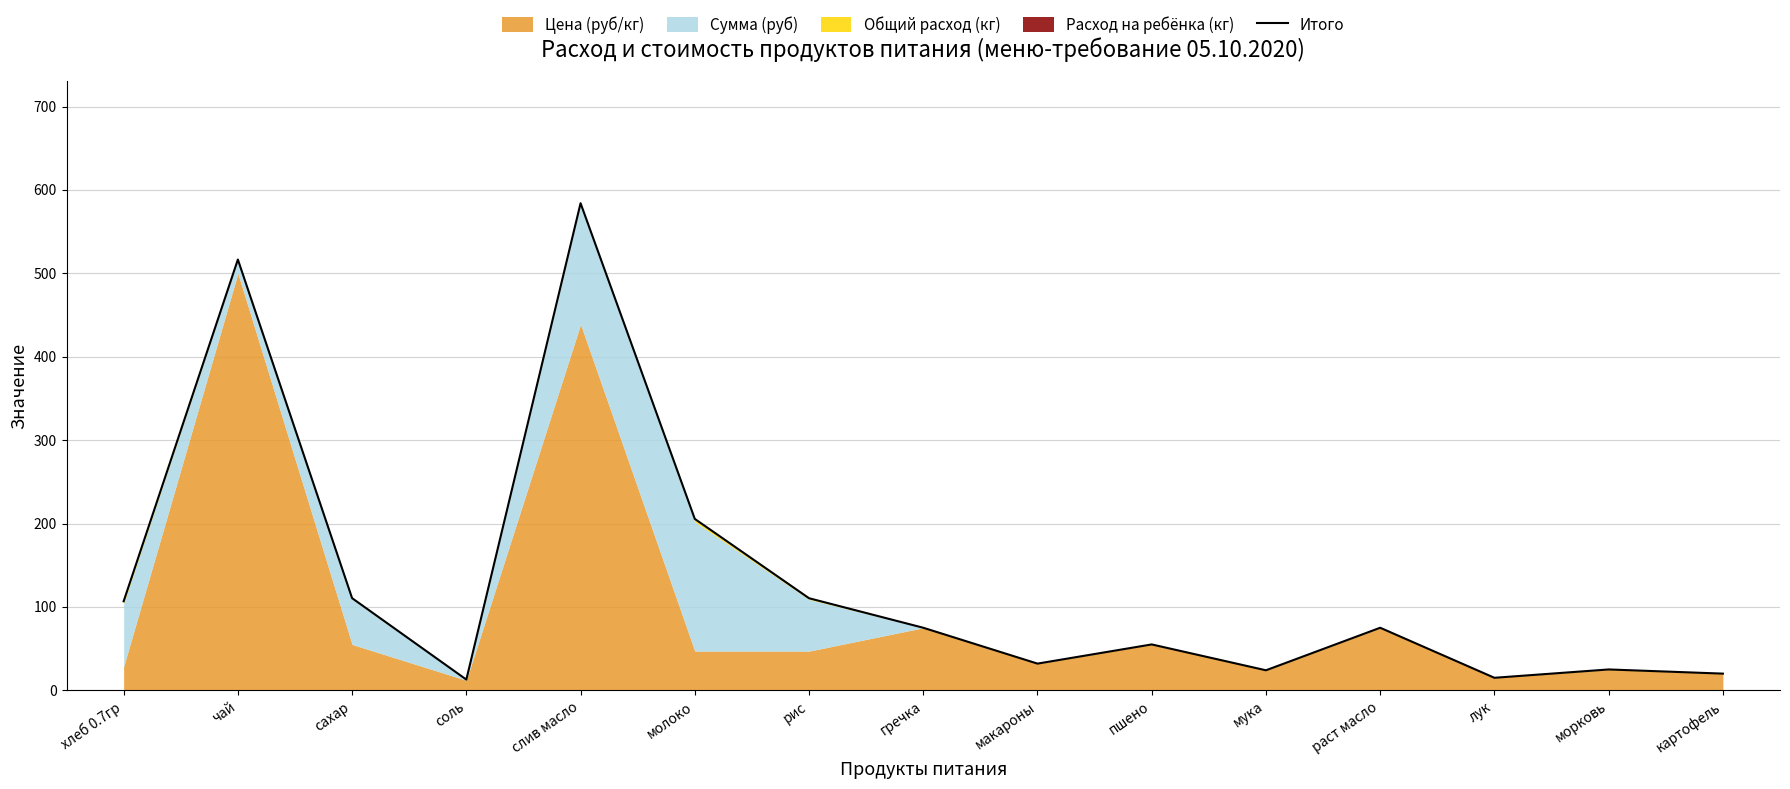

What is the label of the 1st point from the left?

хлеб 0.7гр